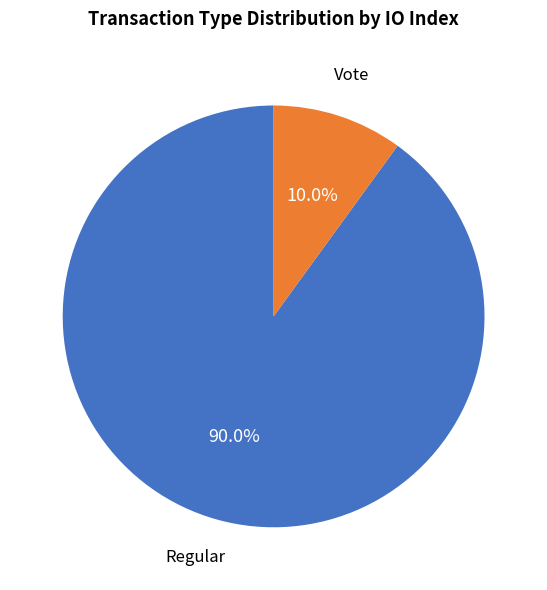

Does any single category account for the majority?

Yes